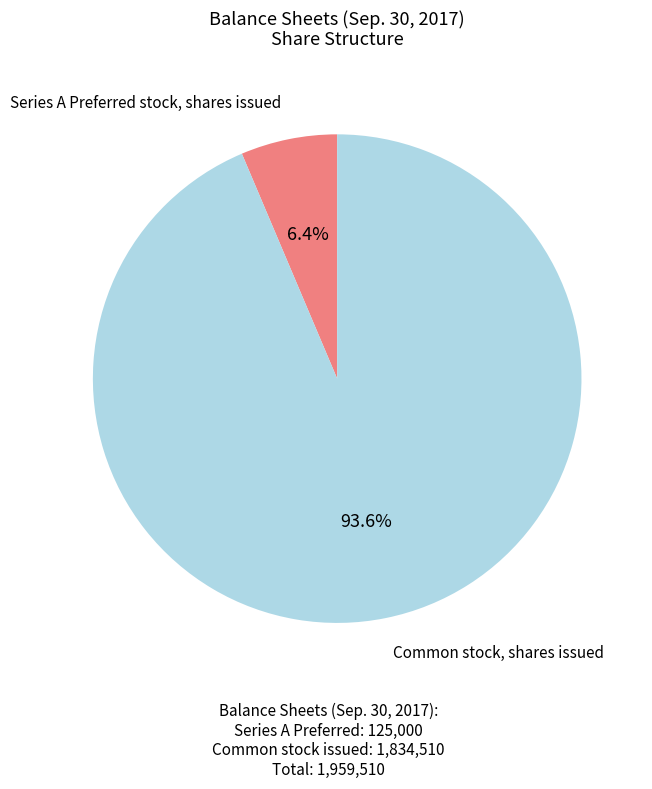

To the nearest percent, what is the average slice percentage?

50%